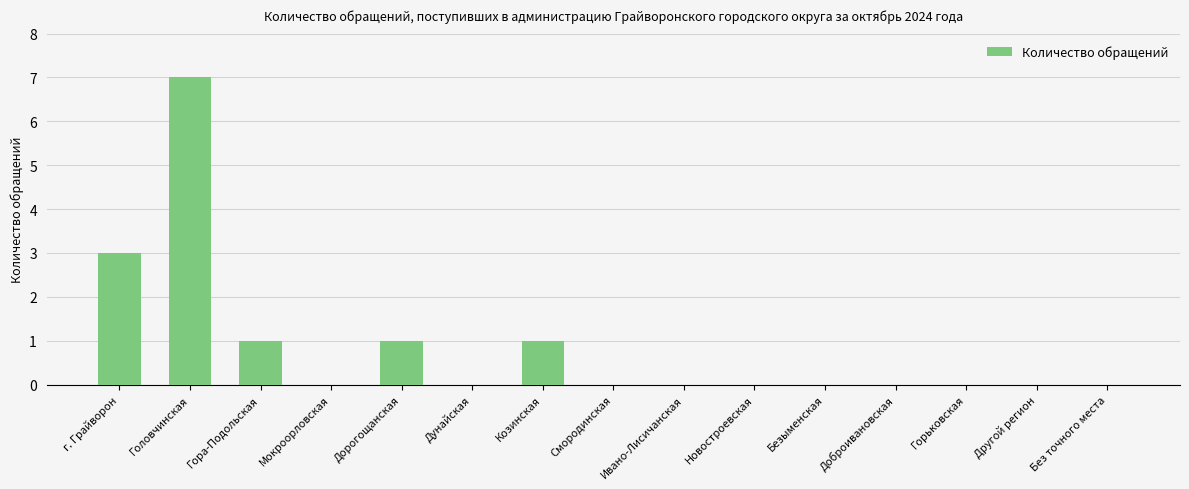

What is the sum of all values?

13